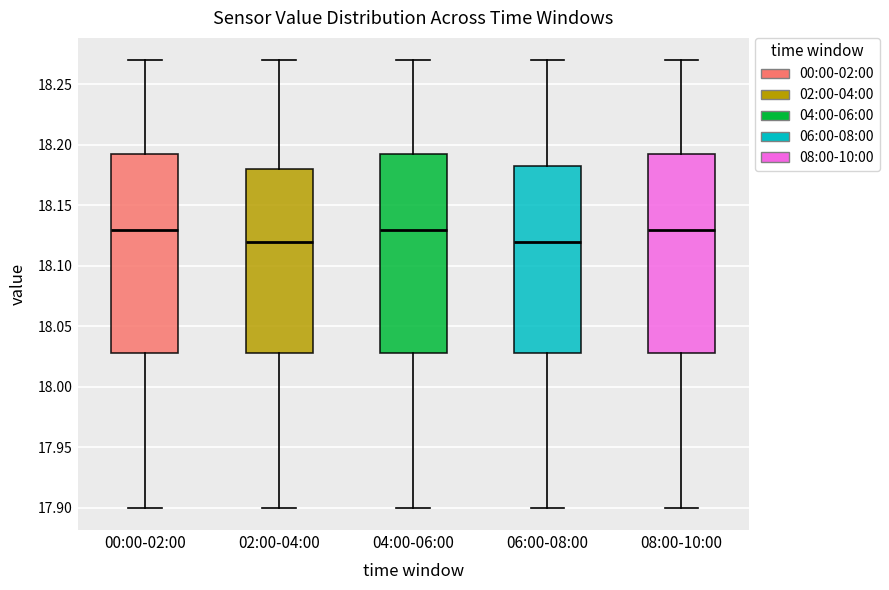

Reading left to right, transcribe this box plot: for each box, give where its median line is, the range the box spans, and where its two whiskers end, as read against the y-axis. The values are not printed on the chart, so give them approximately, as read against the axis.

00:00-02:00: median 18.130, box 18.030 to 18.195, whiskers 17.900 to 18.270
02:00-04:00: median 18.120, box 18.030 to 18.180, whiskers 17.900 to 18.270
04:00-06:00: median 18.130, box 18.030 to 18.195, whiskers 17.900 to 18.270
06:00-08:00: median 18.120, box 18.030 to 18.185, whiskers 17.900 to 18.270
08:00-10:00: median 18.130, box 18.030 to 18.195, whiskers 17.900 to 18.270